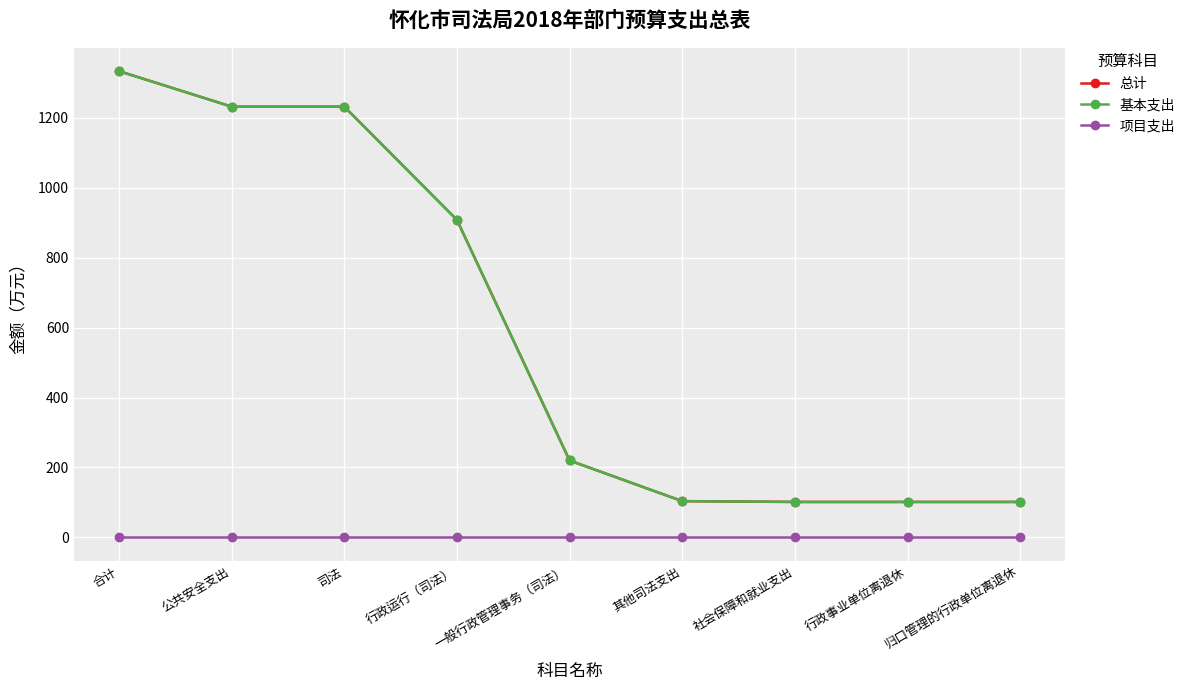

True or false: 项目支出 and 基本支出 intersect in this chart.

False